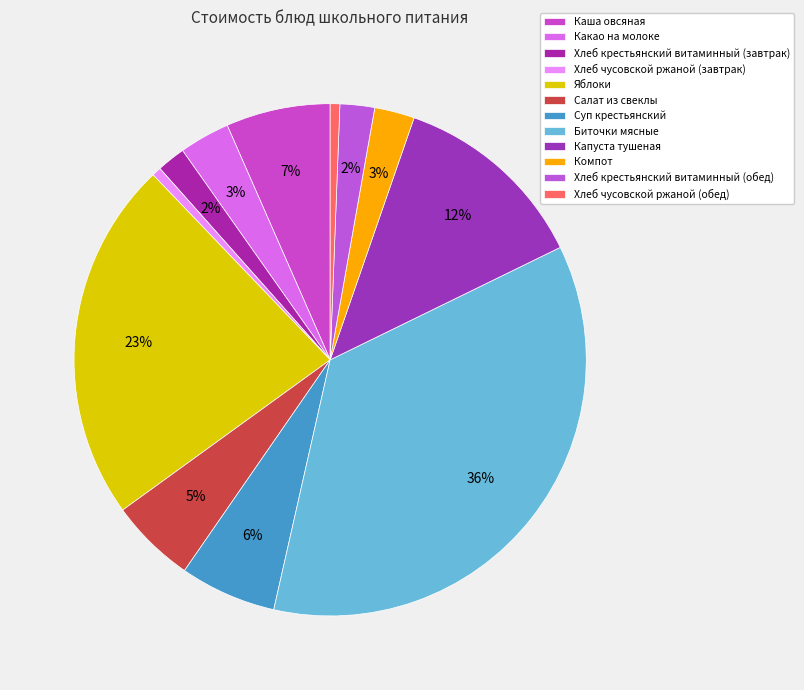

Count the number of slices in the pie.

12